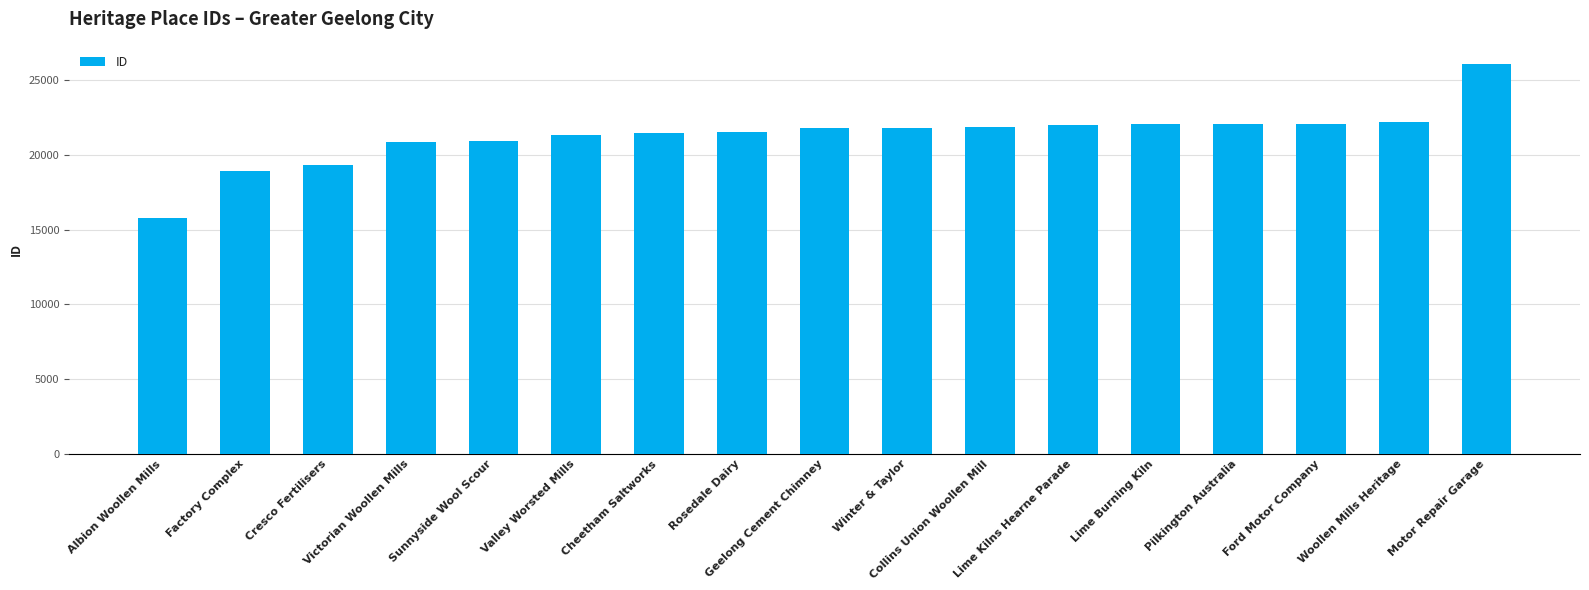

What is the value of the 8th bar from the left?

21510